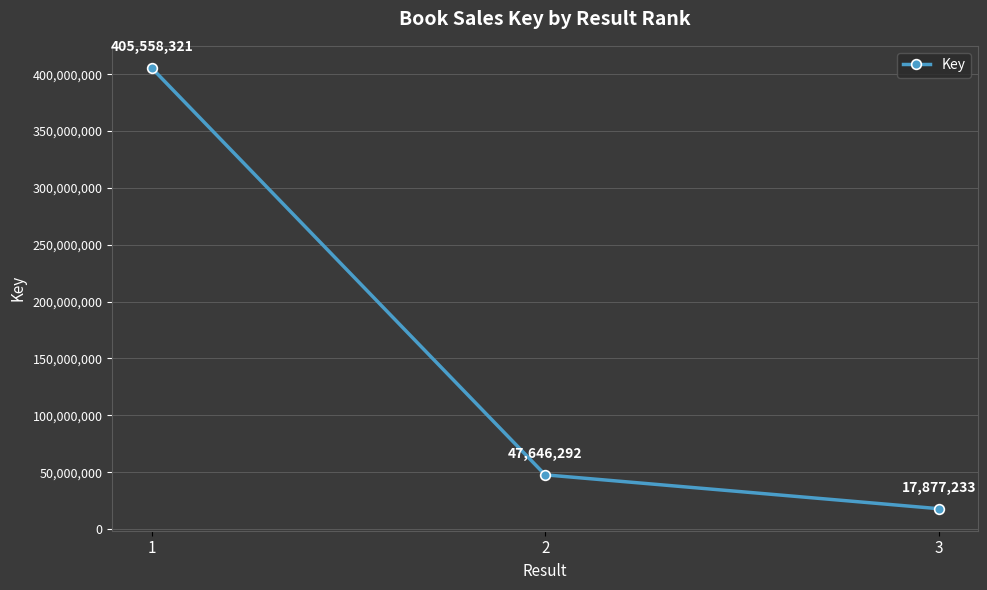

Reading right to left, what are all the values shown in this chart?

17877233	47646292	405558321